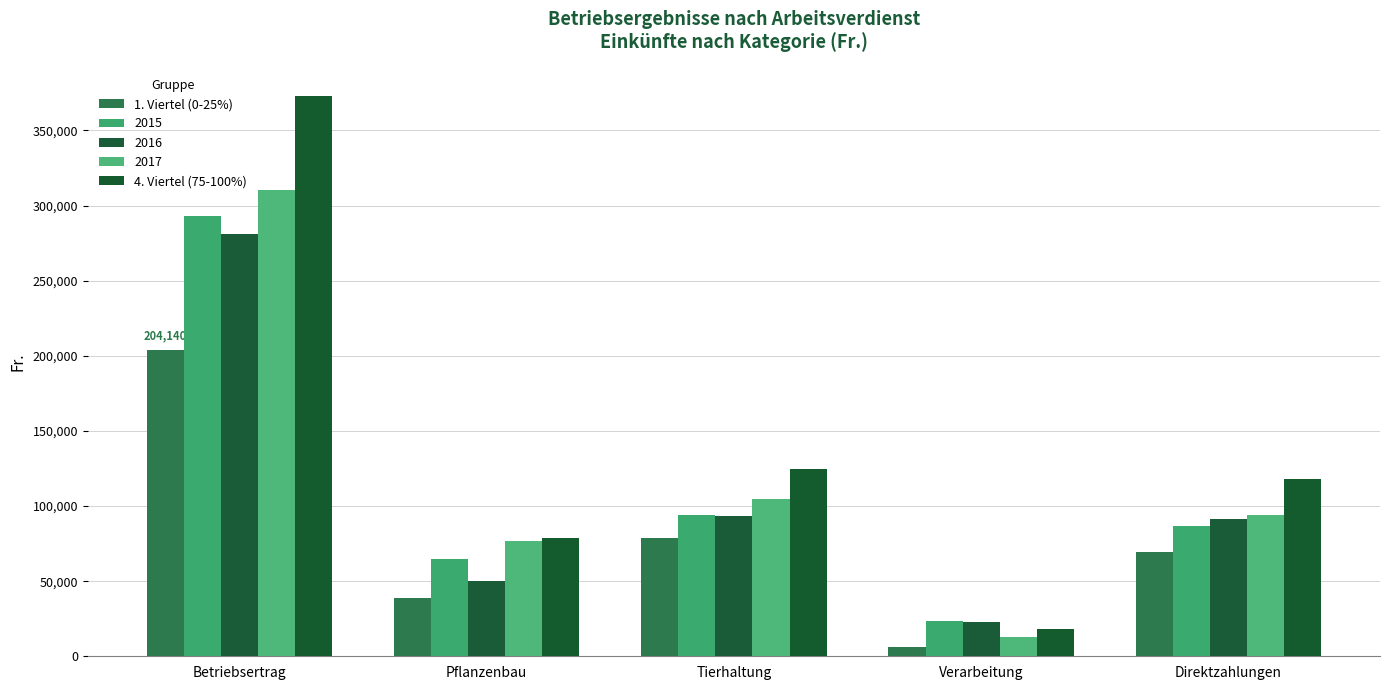

What is the difference between the second highest and minimum values in the 1. Viertel (0-25%) series?

72572